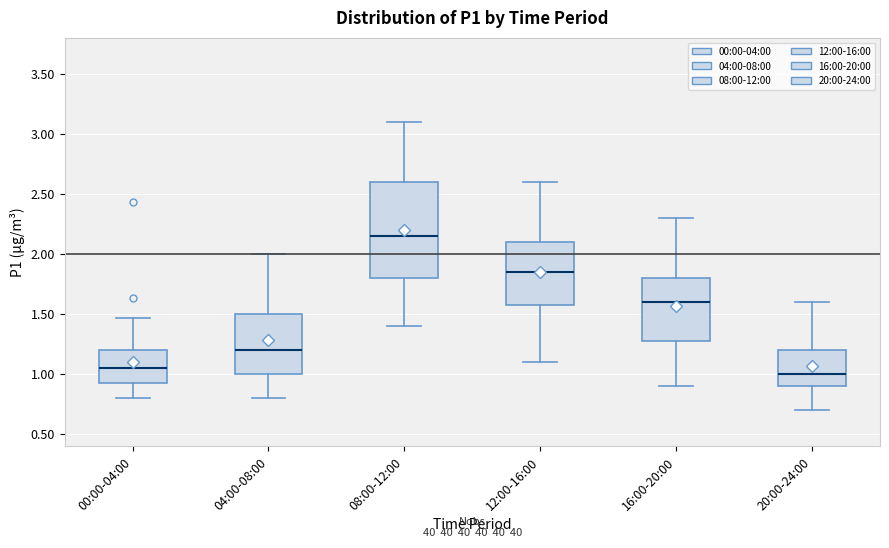

Reading left to right, read every box against the y-axis: the position of its median line, the range the box covers, and the ends of its whiskers. The values are not printed on the chart, so give them approximately, as read against the axis.

00:00-04:00: median 1.05, box 0.90 to 1.20, whiskers 0.80 to 1.45
04:00-08:00: median 1.20, box 1.00 to 1.50, whiskers 0.80 to 2.00
08:00-12:00: median 2.15, box 1.80 to 2.60, whiskers 1.40 to 3.10
12:00-16:00: median 1.85, box 1.60 to 2.10, whiskers 1.10 to 2.60
16:00-20:00: median 1.60, box 1.30 to 1.80, whiskers 0.90 to 2.30
20:00-24:00: median 1.00, box 0.90 to 1.20, whiskers 0.70 to 1.60